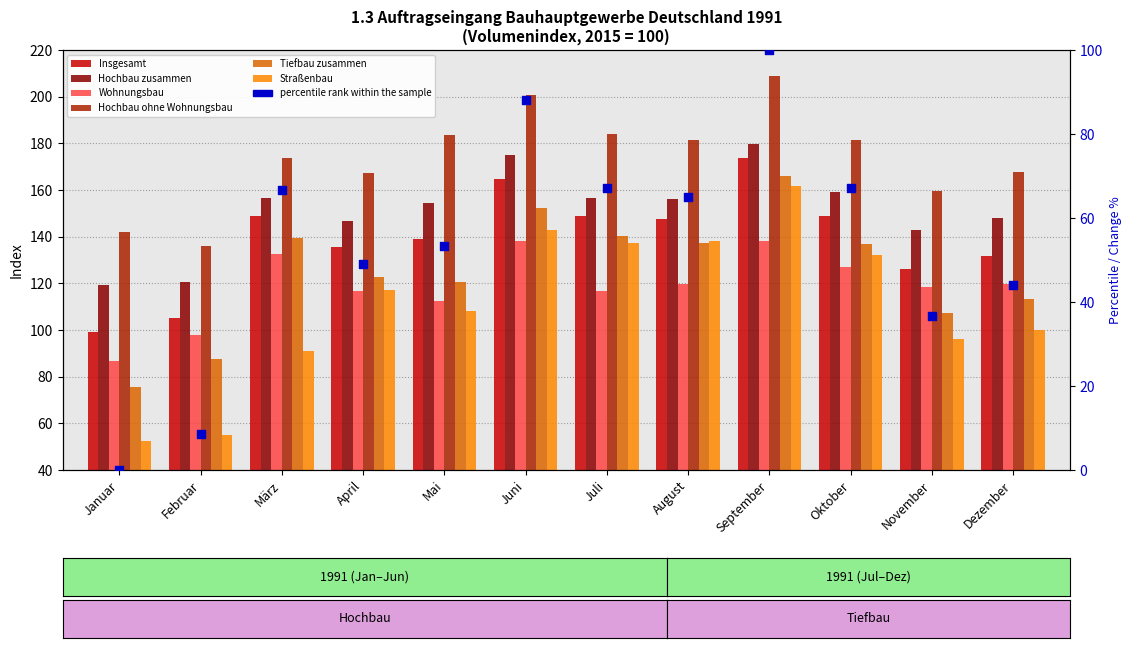

Which series has the largest total across all categories?

Hochbau ohne Wohnungsbau